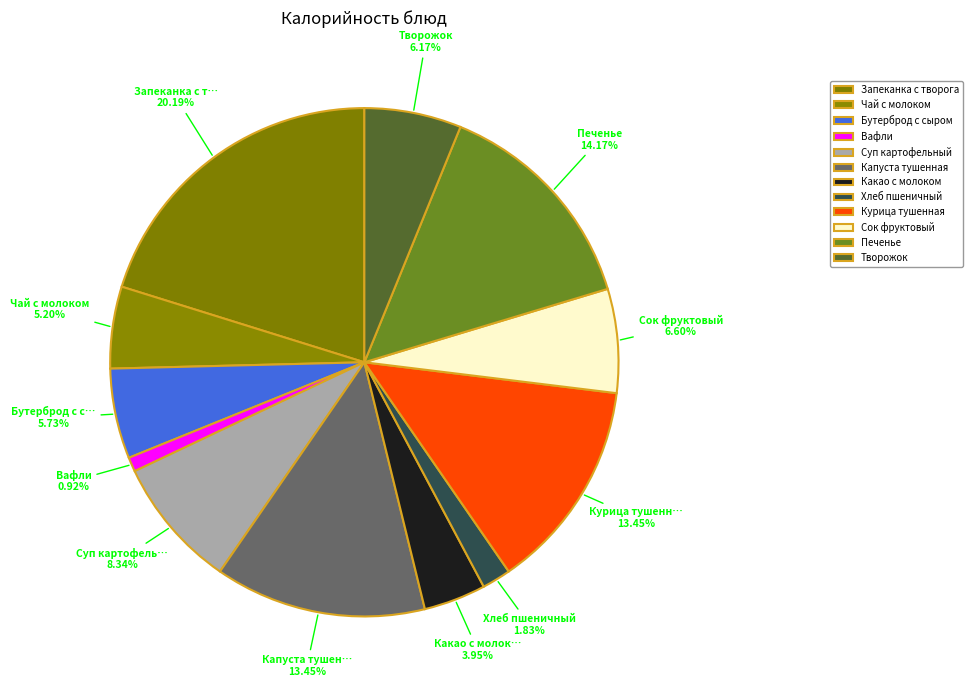

Is it true that Бутерброд с сыром is 6% of the pie?

True